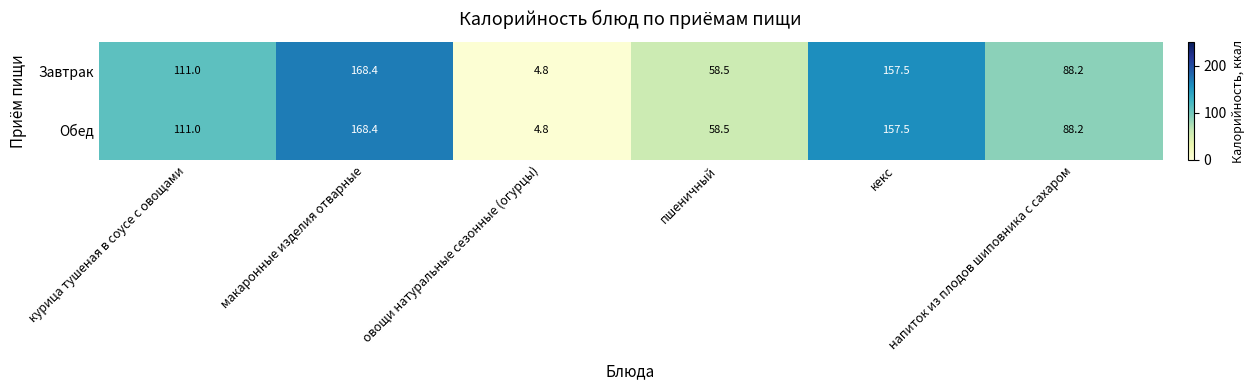

Which label corresponds to the smallest value in the chart?

овощи натуральные сезонные (огурцы)